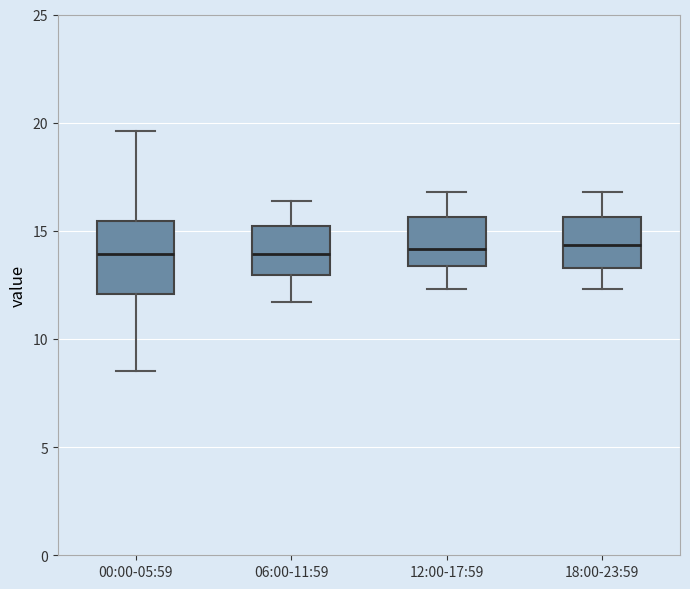

Reading left to right, read every box against the y-axis: the position of its median line, the range the box covers, and the ends of its whiskers. The values are not printed on the chart, so give them approximately, as read against the axis.

00:00-05:59: median 14.0, box 12.0 to 15.5, whiskers 8.5 to 19.5
06:00-11:59: median 14.0, box 13.0 to 15.0, whiskers 11.5 to 16.5
12:00-17:59: median 14.0, box 13.5 to 15.5, whiskers 12.5 to 17.0
18:00-23:59: median 14.5, box 13.5 to 15.5, whiskers 12.5 to 17.0